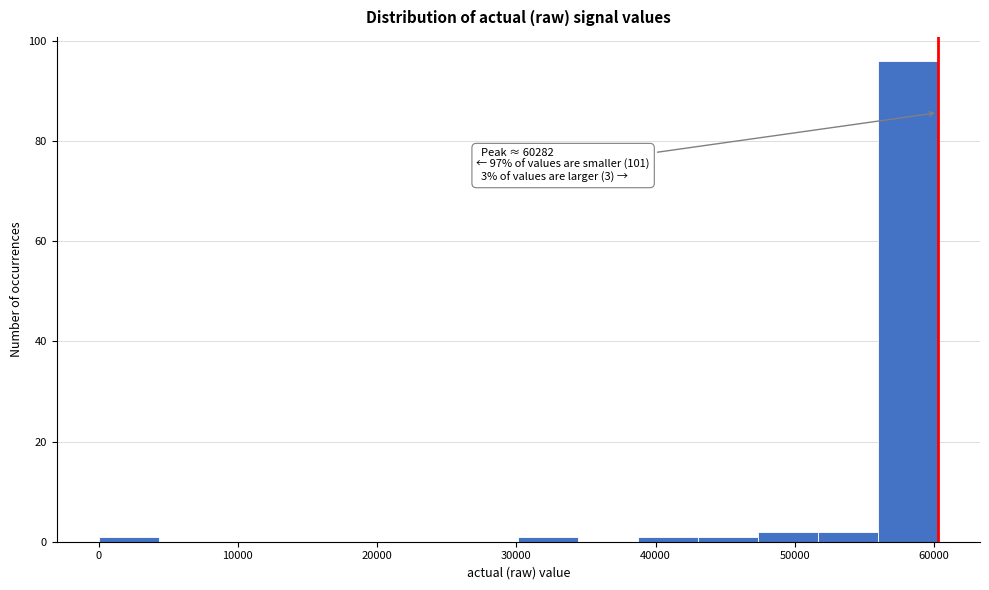

Over which range of the x-axis is the bar tallest?

56000 to 60000